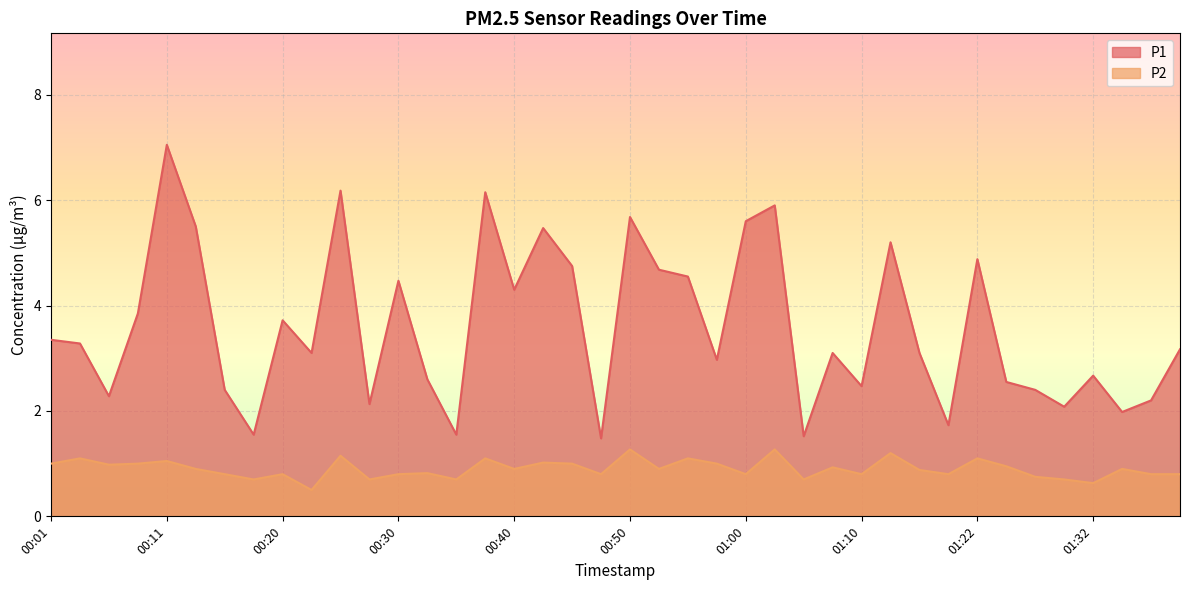

What is the value of the P1 point at the 28th from the left?

3.1